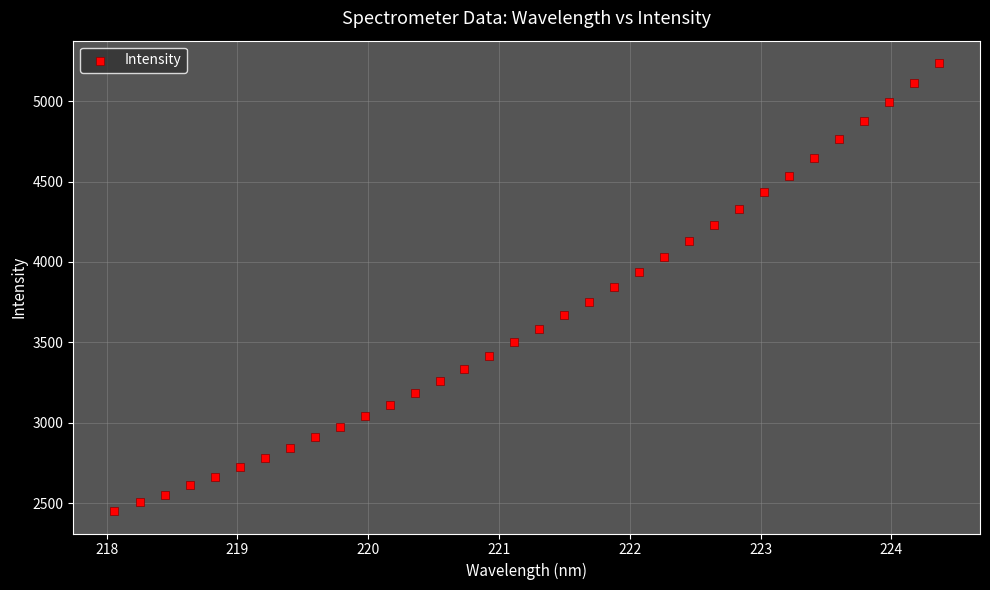

What is the range of Y values (max minus min)?

2786.8